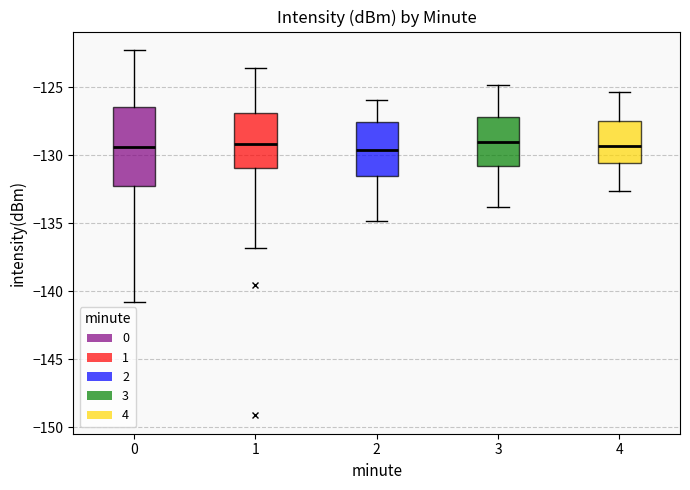

Reading left to right, transcribe this box plot: for each box, give where its median line is, the range the box spans, and where its two whiskers end, as read against the y-axis. The values are not printed on the chart, so give them approximately, as read against the axis.

0: median -129.5, box -132.0 to -126.5, whiskers -141.0 to -122.0
1: median -129.0, box -131.0 to -127.0, whiskers -137.0 to -123.5
2: median -129.5, box -131.5 to -127.5, whiskers -135.0 to -126.0
3: median -129.0, box -131.0 to -127.0, whiskers -134.0 to -125.0
4: median -129.5, box -130.5 to -127.5, whiskers -132.5 to -125.5